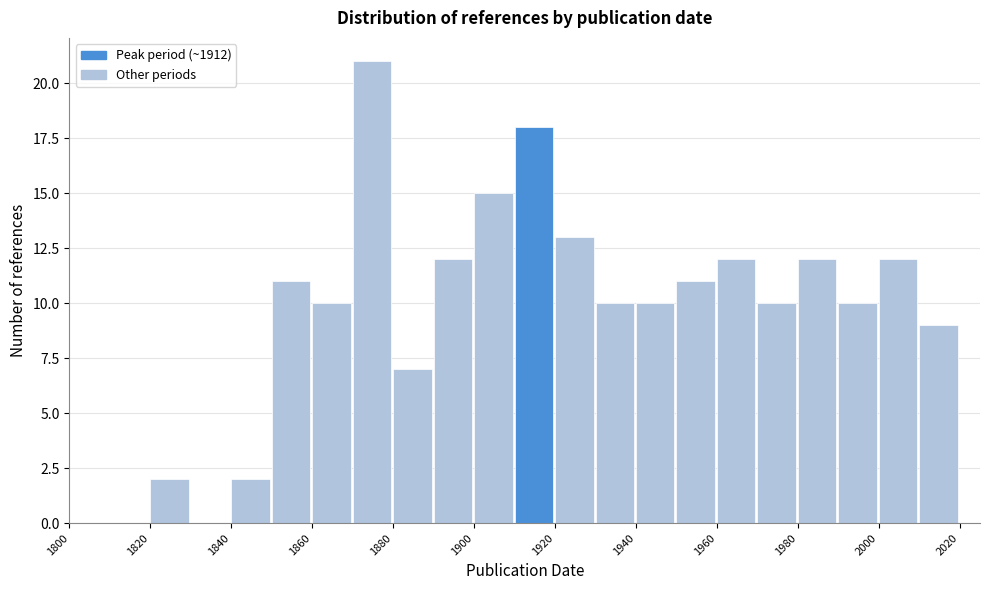

Over which range of the x-axis is the bar tallest?

1870 to 1880